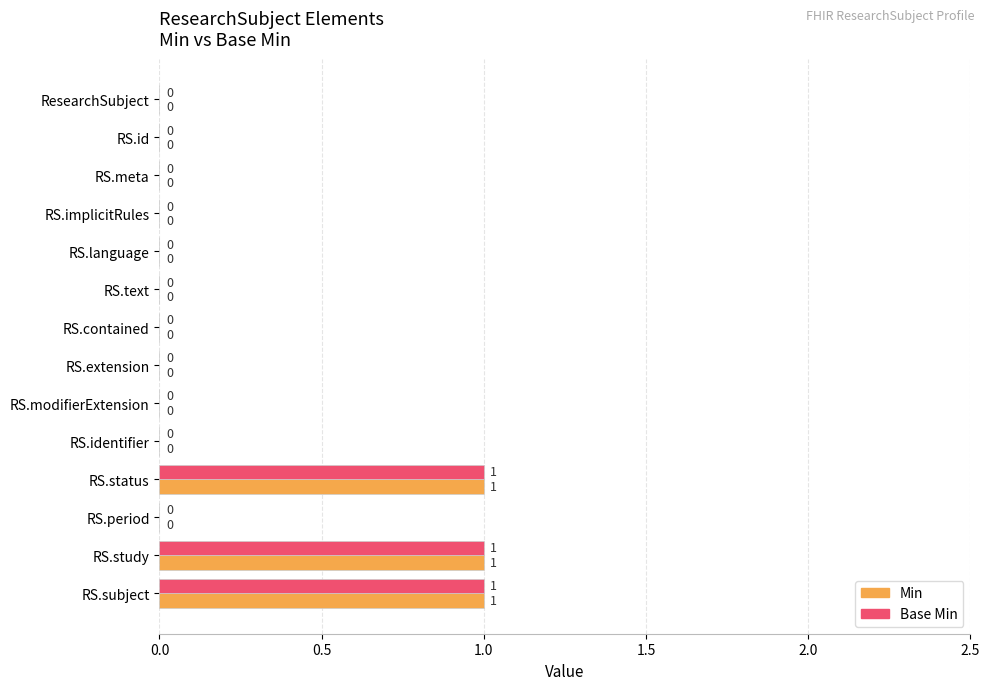

What is the sum of all Base Min values?

3